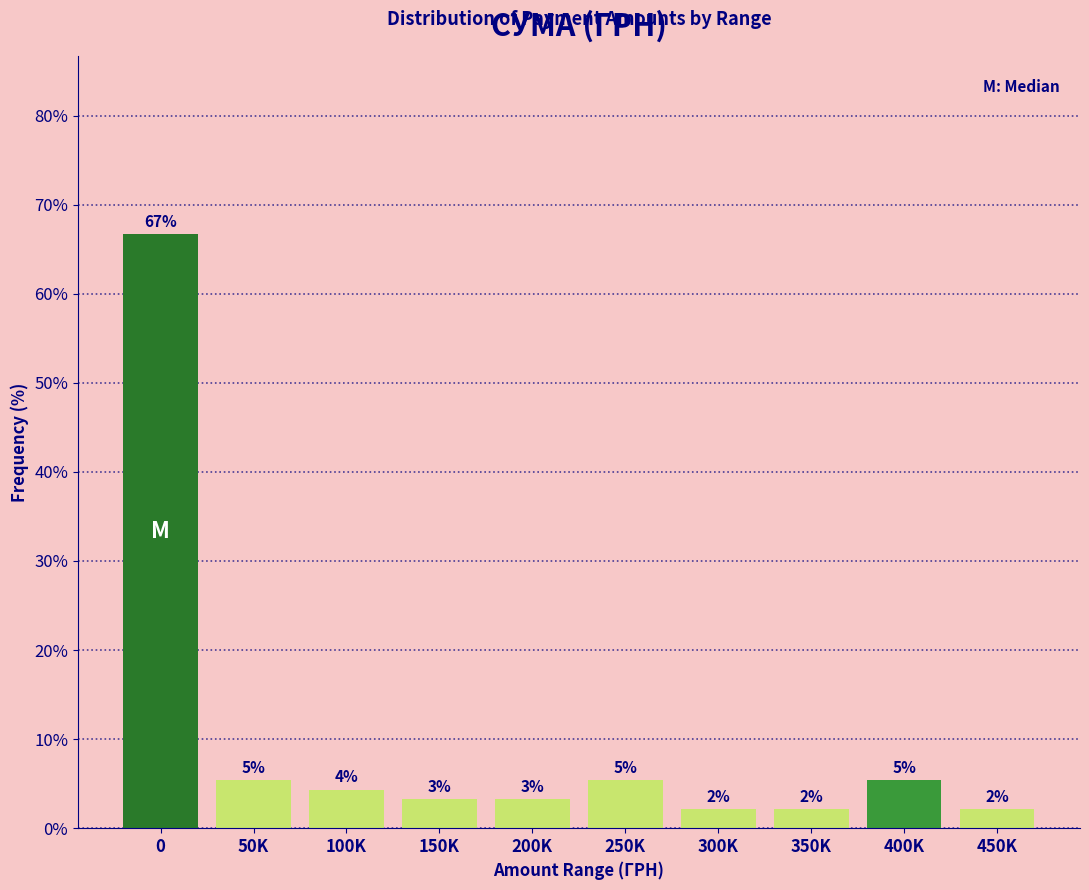

Are the bars horizontal?

No